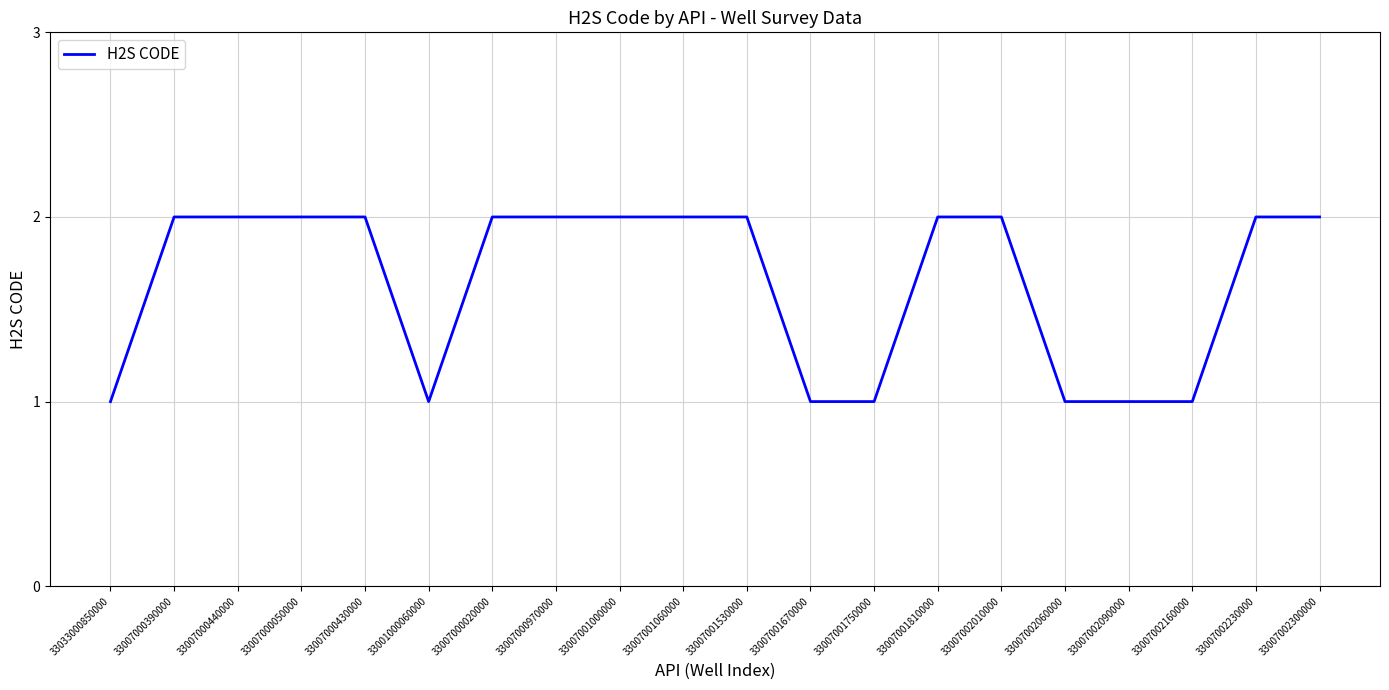

Count the values in the range 1 to 2.

20